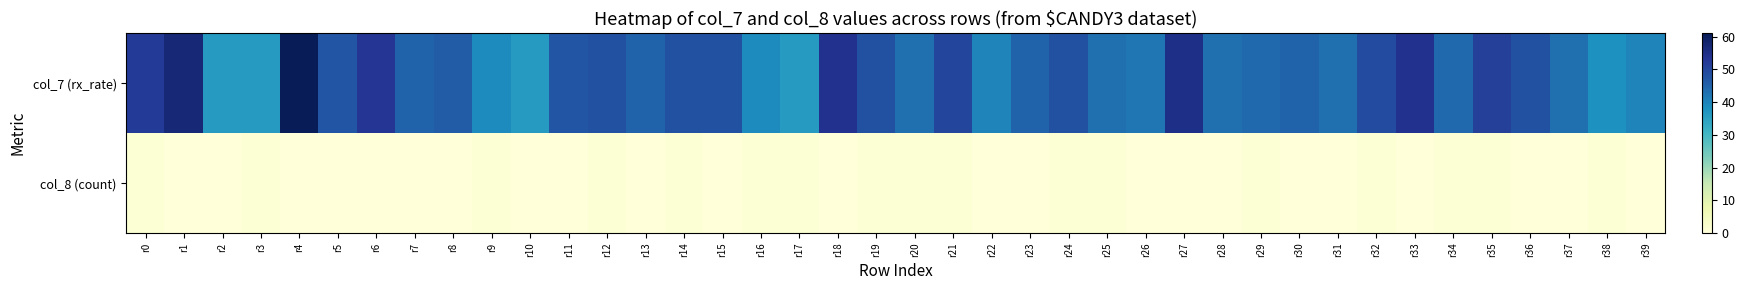

How many distinct data groups are displayed?

2